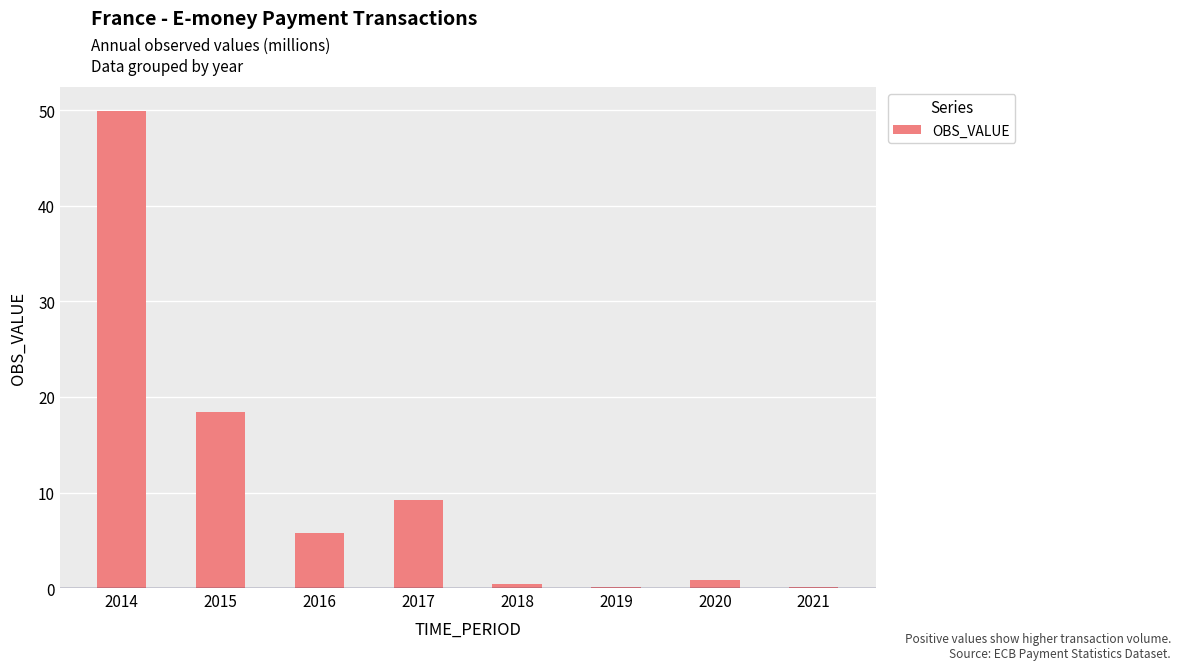

The chart shows a value of 73.0 at 2014. True or false?

False